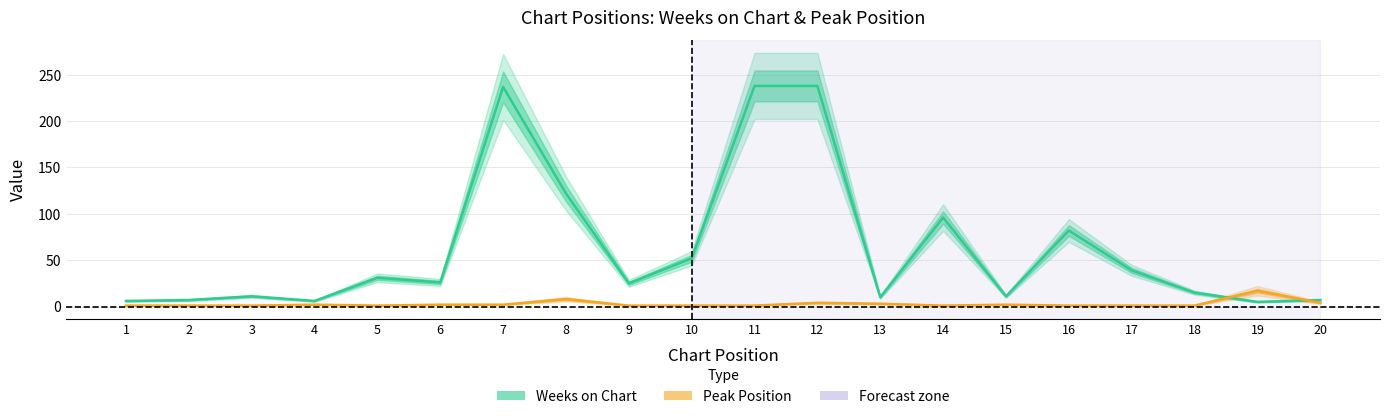

What are all the series names shown in the legend?

Weeks on Chart, Peak Position